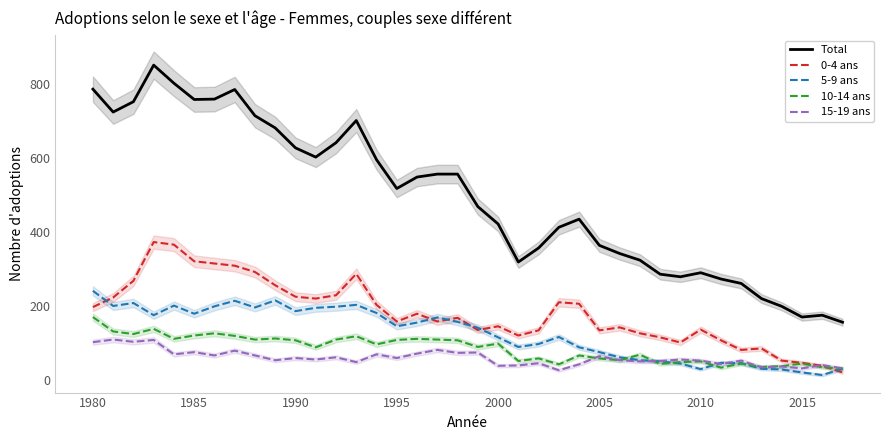

True or false: 5-9 ans and Total cross at least once.

False